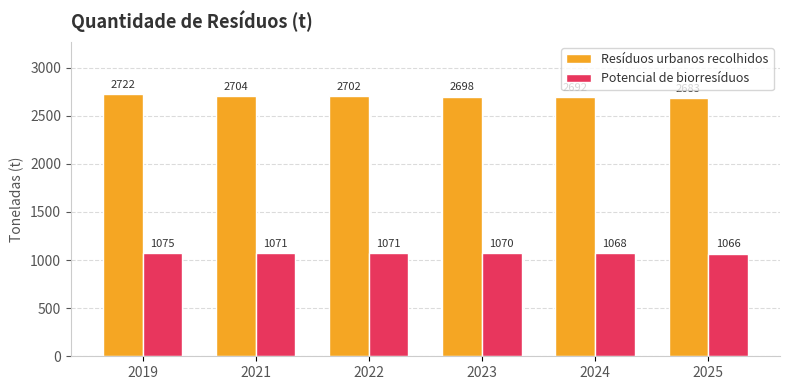

Is it true that Resíduos urbanos recolhidos equals 3635.3 at 2022?

False